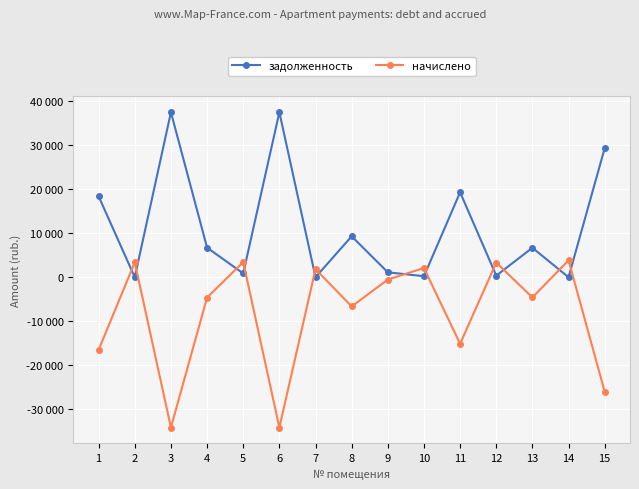

At 1, list the series in order from smallest to largest.

начислено, задолженность